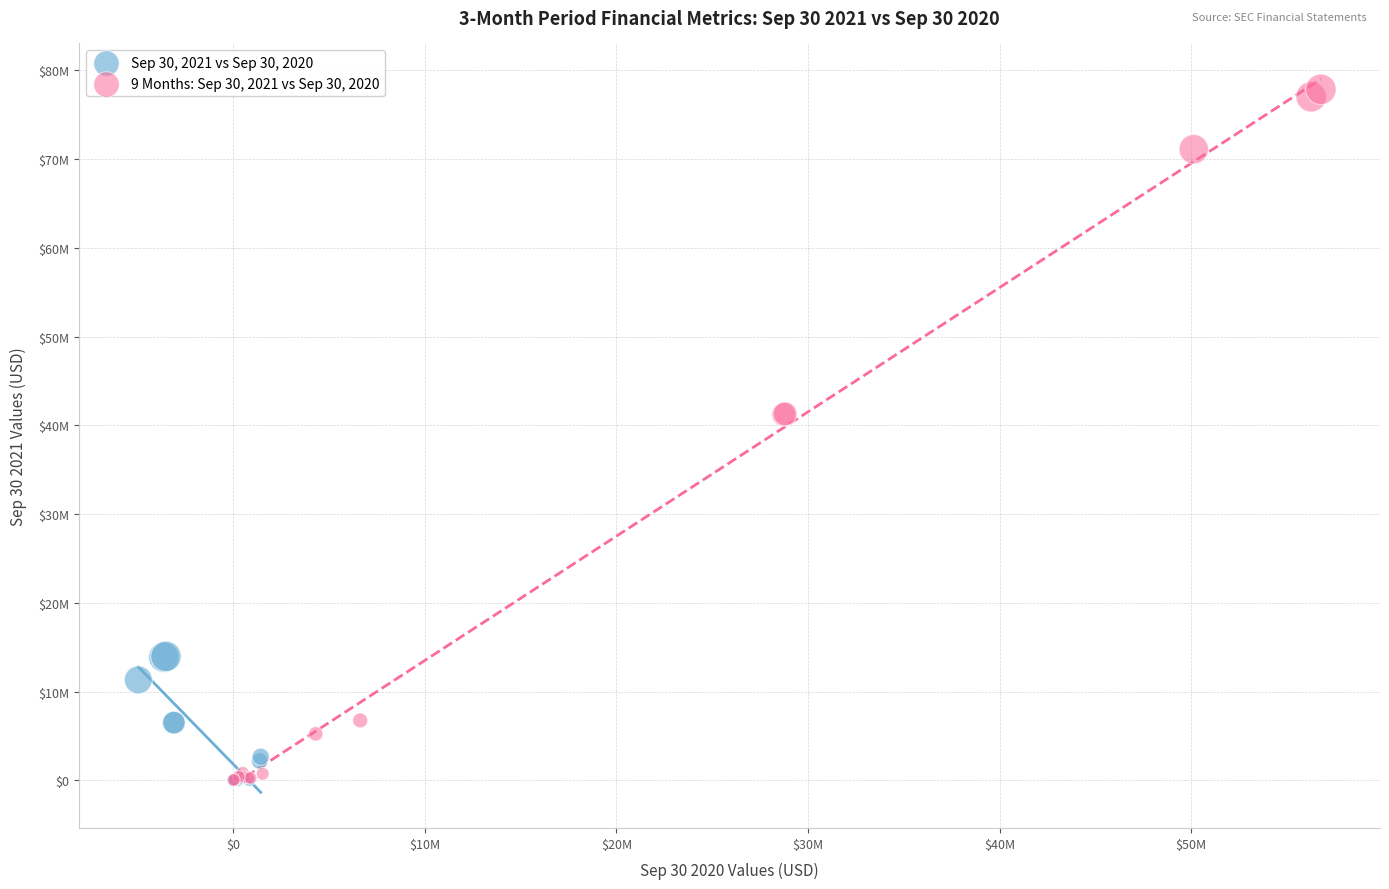

What are all the series names shown in the legend?

Sep 30, 2021 vs Sep 30, 2020, 9 Months: Sep 30, 2021 vs Sep 30, 2020